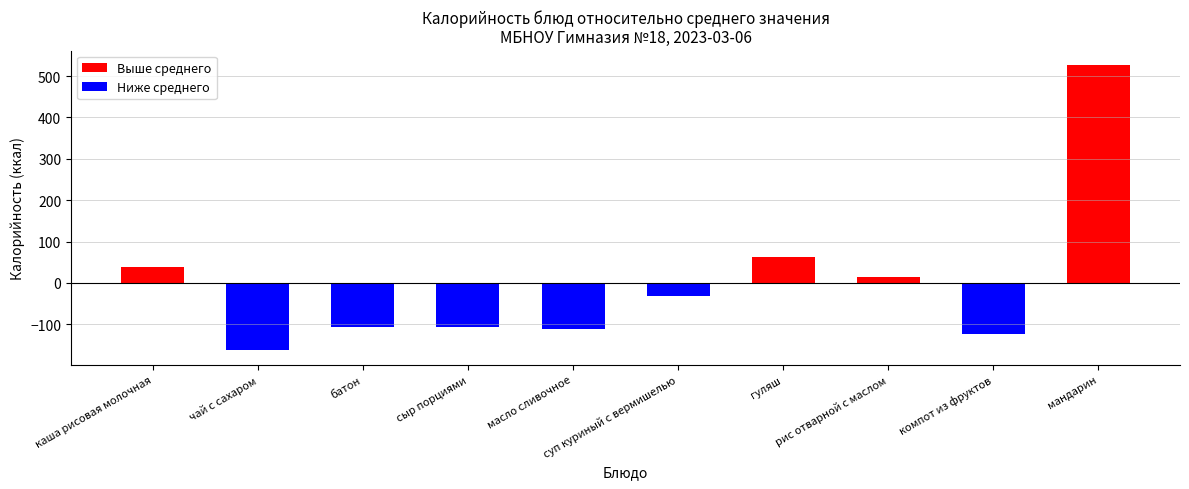

What is the average value of the Выше среднего series?

64.0